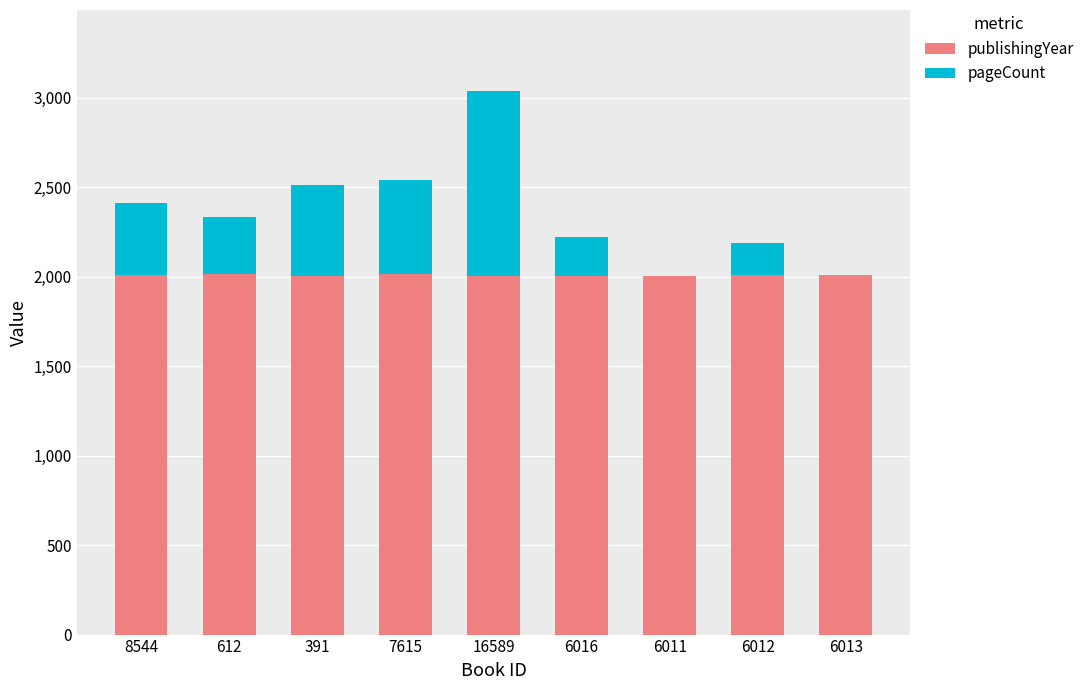

What is the highest value of the publishingYear series?

2014